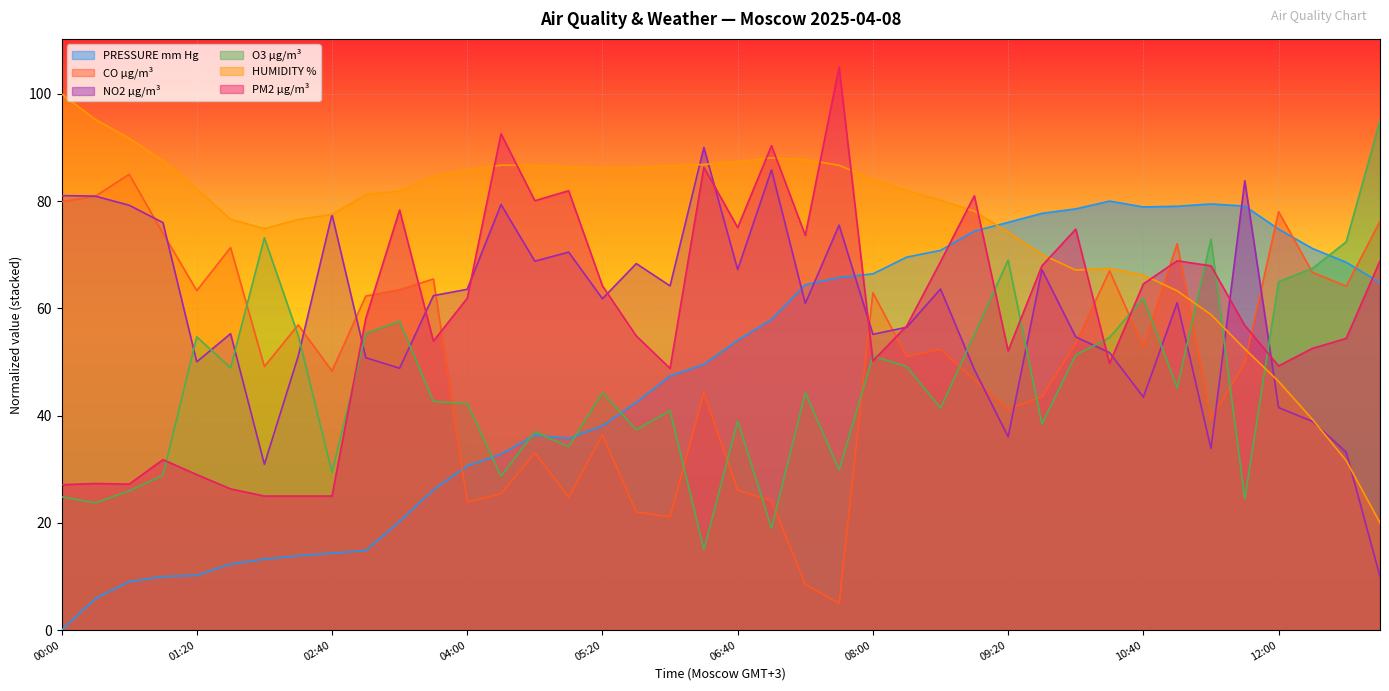

Between which two adjacent categories do O3 µg/m³ and HUMIDITY % first intersect?

11:00 and 11:20